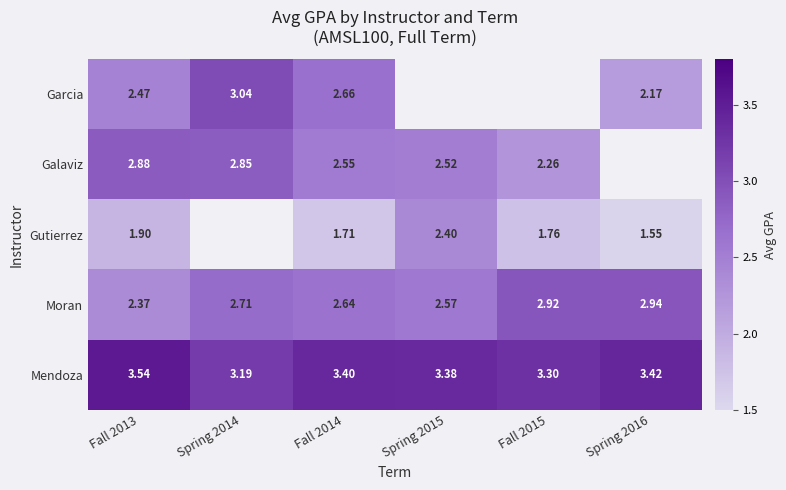

What is the maximum value shown in the chart?

3.5